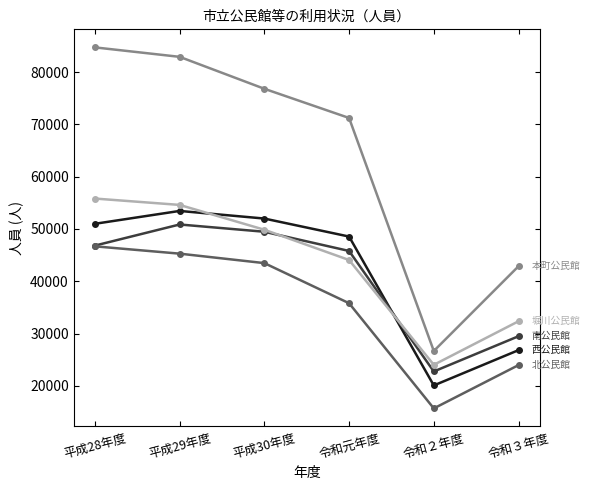

What is the spread (max minus min) of values at 平成30年度?

33342